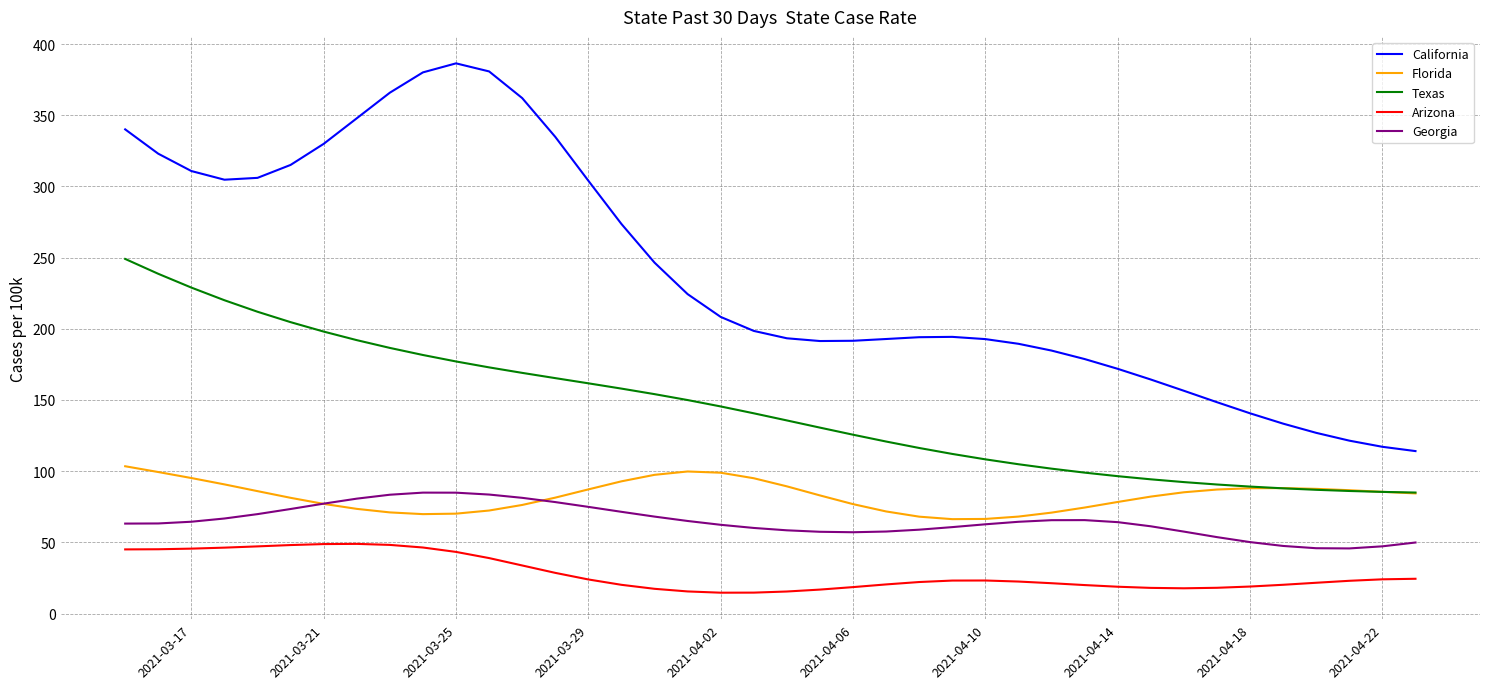

True or false: Florida and Arizona intersect in this chart.

False